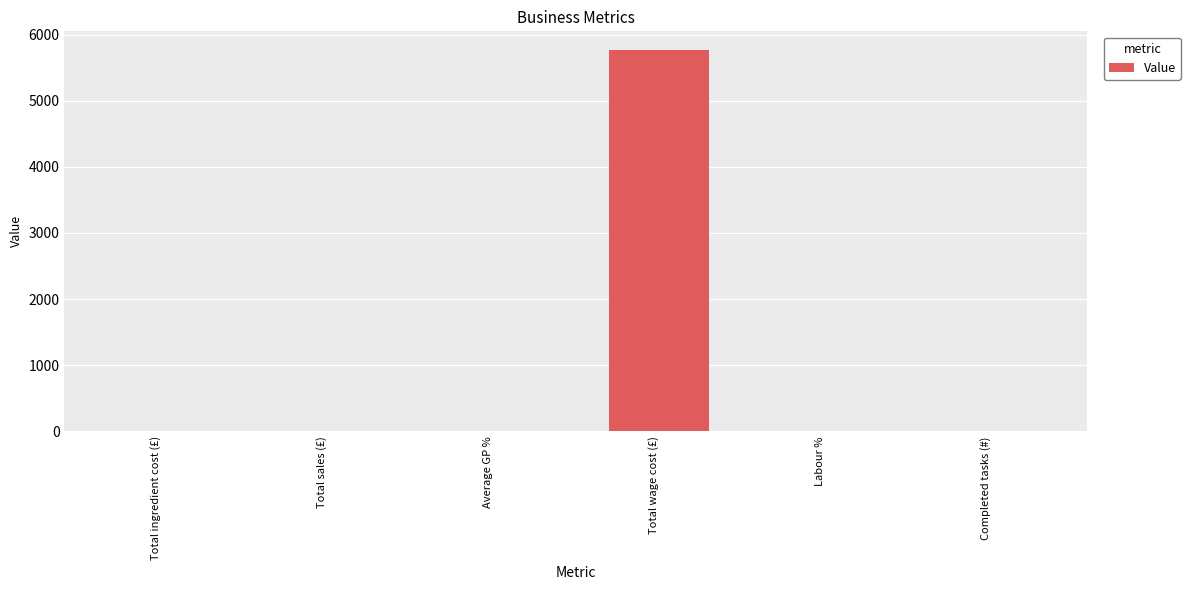

Which has a higher value, Total wage cost (£) or Average GP %?

Total wage cost (£)